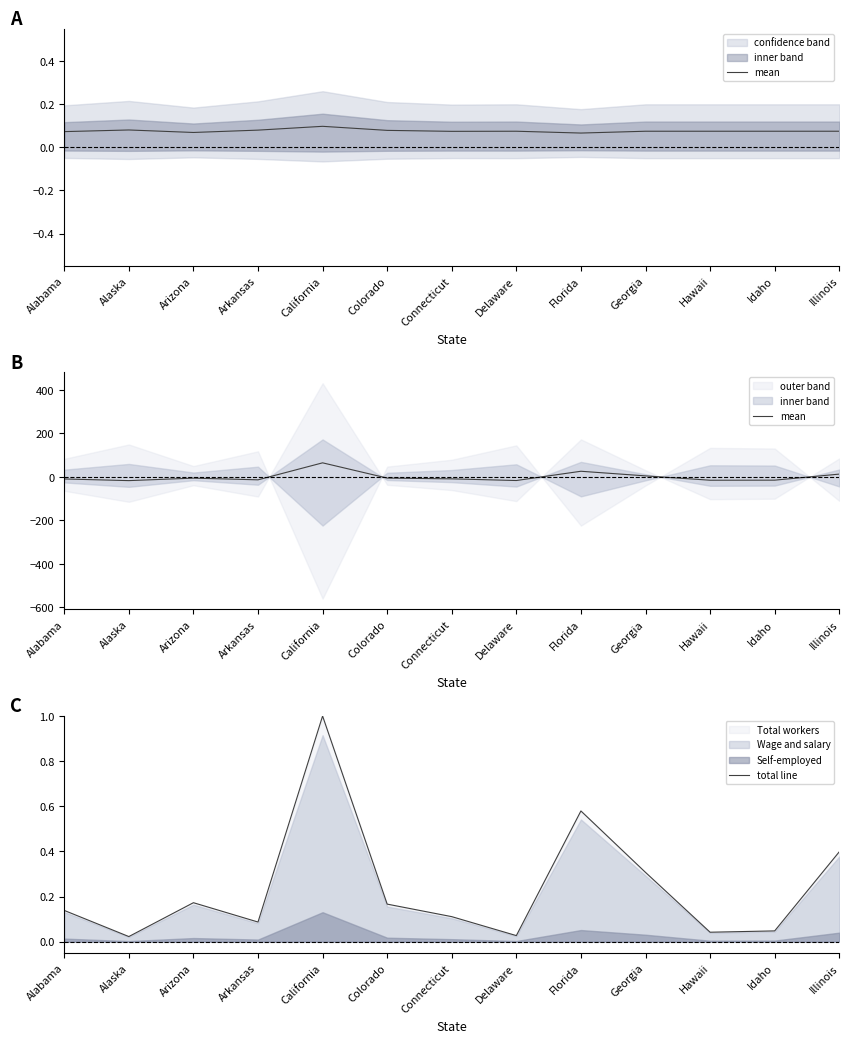

Which category has the lowest value in the total line series?

Alaska